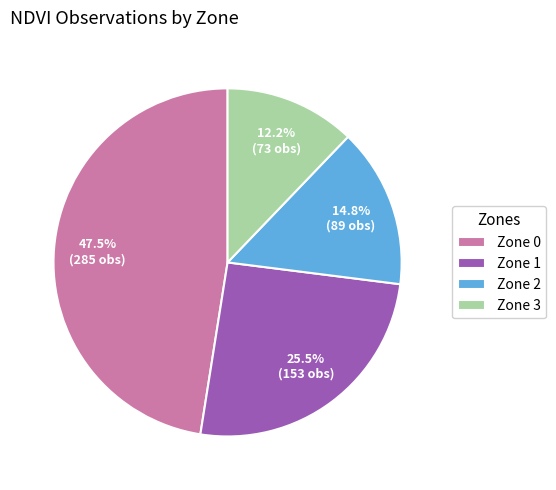

Approximately how many times larger is the value at Zone 1 compared to Zone 3?

2.1